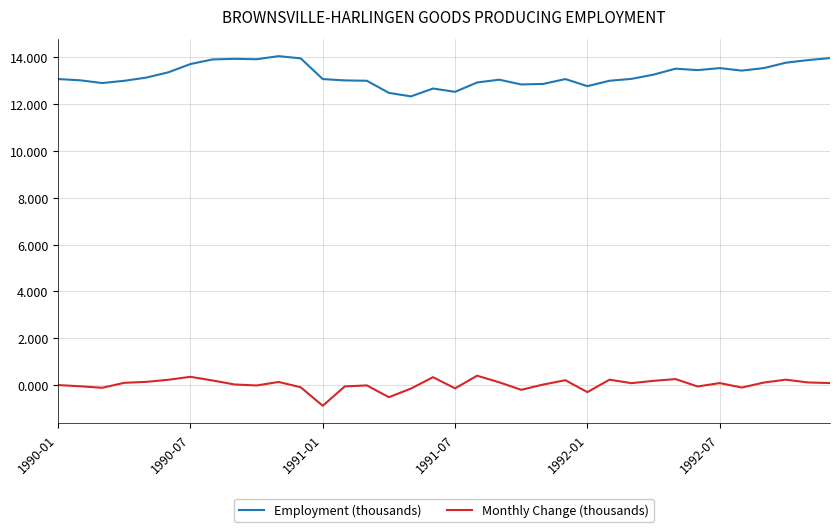

Rank the series by their maximum value, from highest to lowest.

Employment (thousands), Monthly Change (thousands)